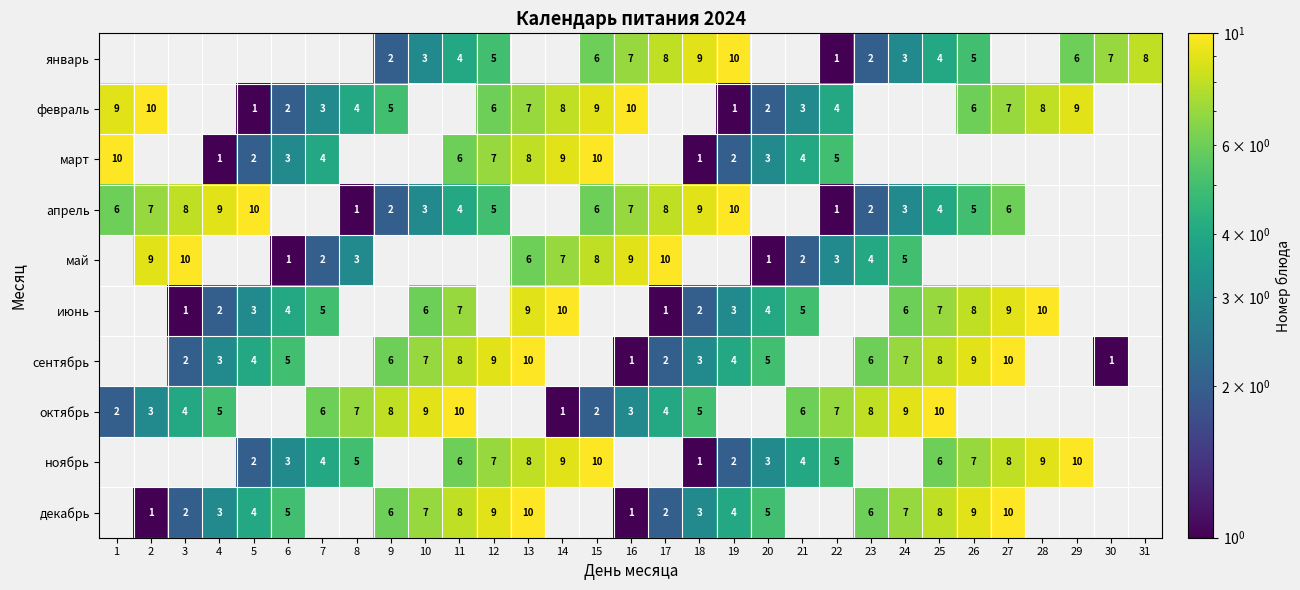

The value of сентябрь at 23 is 6. True or false?

True